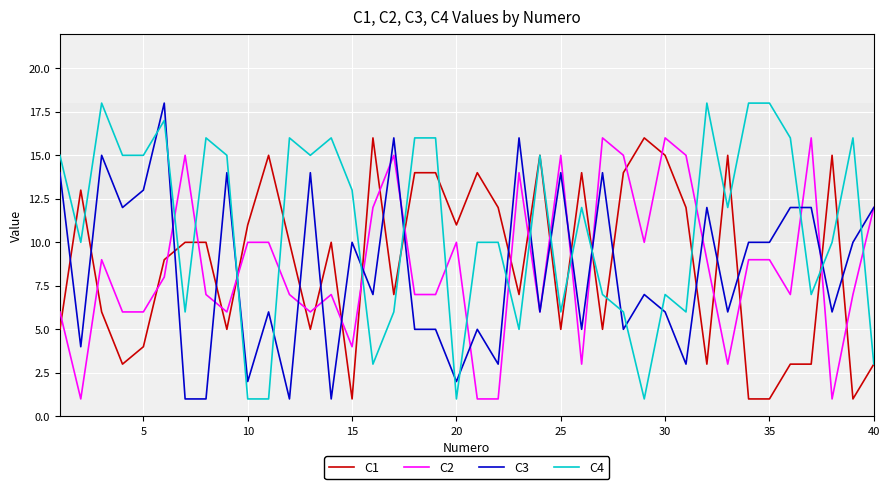

What is the smallest value displayed?

1